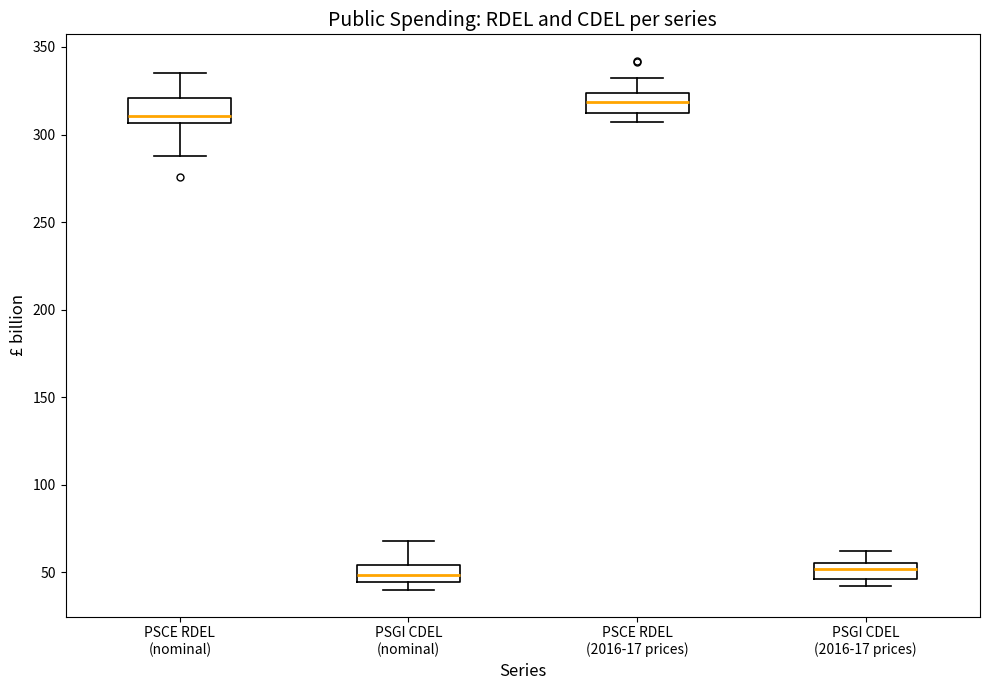

Where does the upper whisker of the box for PSGI CDEL (2016-17 prices) end on the y-axis? The values are not printed on the chart, so give them approximately, as read against the axis.

60